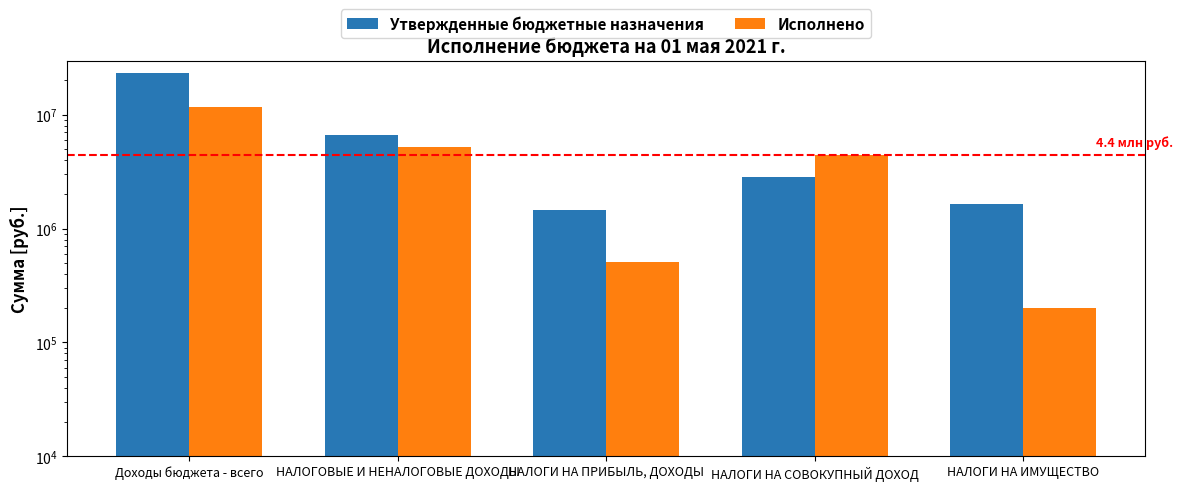

Is the value of Исполнено at НАЛОГИ НА СОВОКУПНЫЙ ДОХОД greater than the value of Утвержденные бюджетные назначения at НАЛОГИ НА ПРИБЫЛЬ, ДОХОДЫ?

Yes